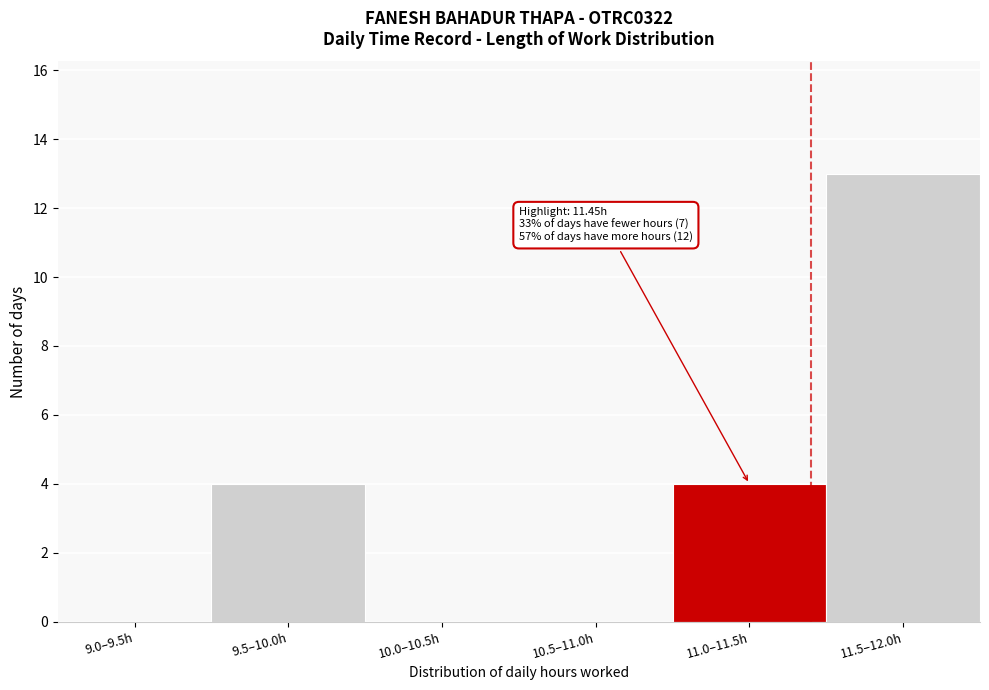

Reading left to right, transcribe all the data shown in this chart.

9.0–9.5h=0	9.5–10.0h=4	10.0–10.5h=0	10.5–11.0h=0	11.0–11.5h=4	11.5–12.0h=13